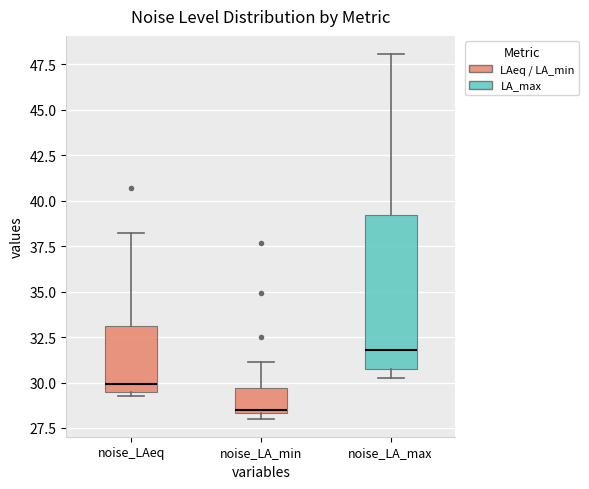

Comparing the boxes themselves (not the whiskers), which one is the tallest?

noise_LA_max